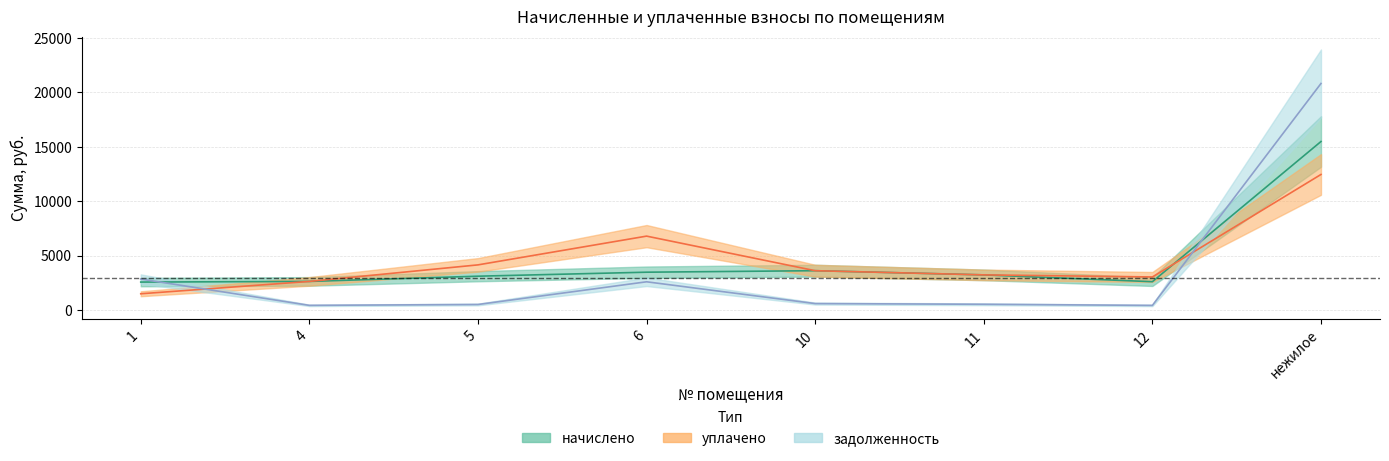

Between which two adjacent categories do начислено and задолженность first intersect?

1 and 4